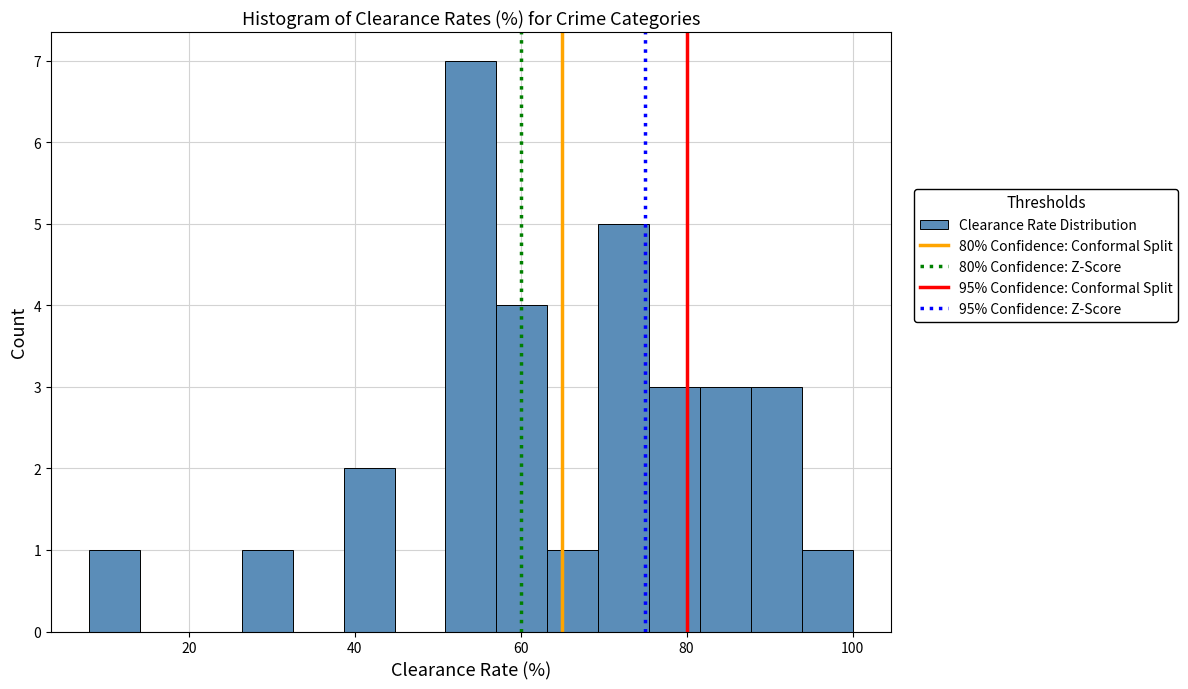

Read against the x-axis, roughly where is the centre of the tallest bar?

54